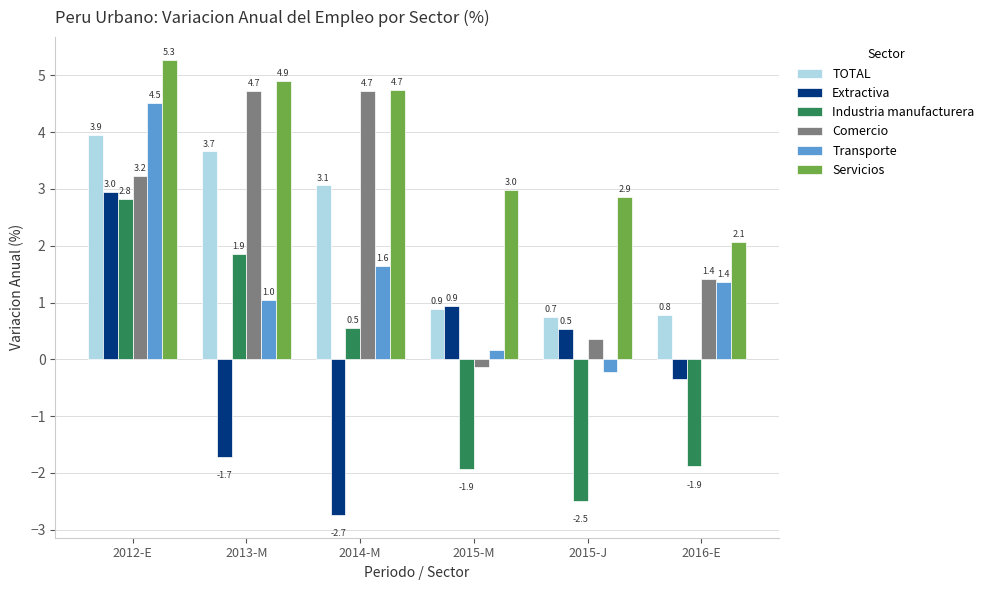

Which category has the highest value in the Extractiva series?

2012-E